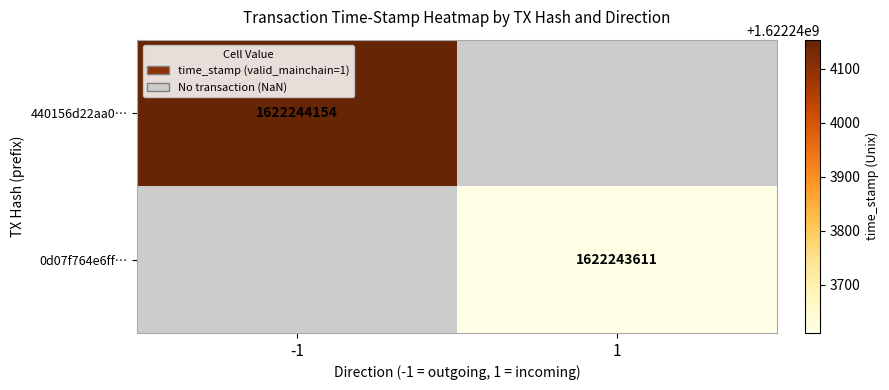

How many 440156d22aa08ac8578328974c3668e51600224 values are between -1 and 1622244154?

2